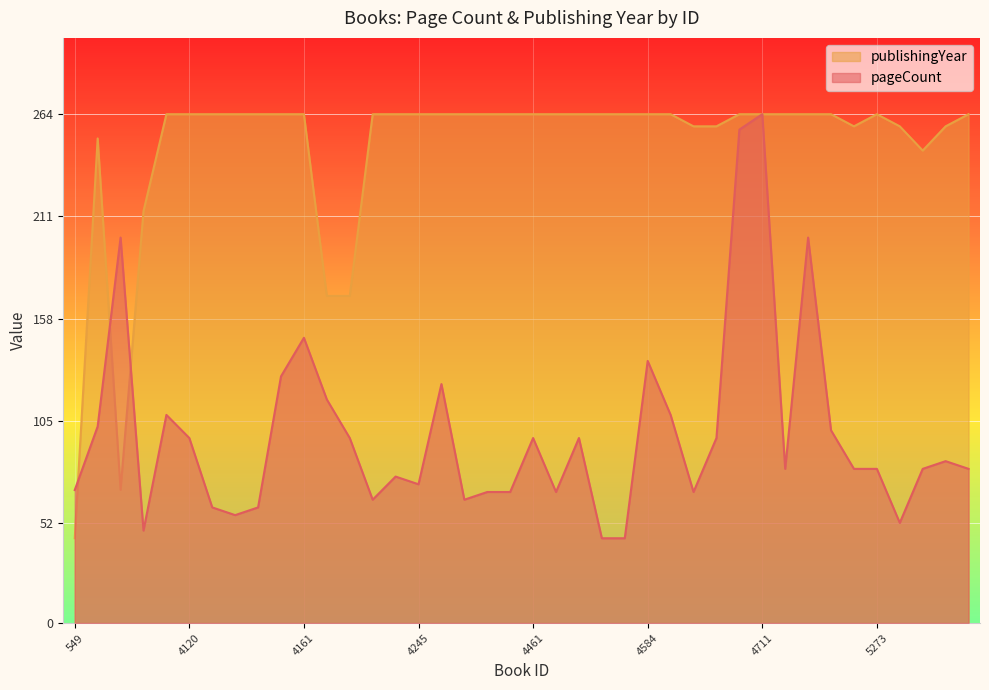

What is the value of the pageCount point at the 17th from the left?

124.0